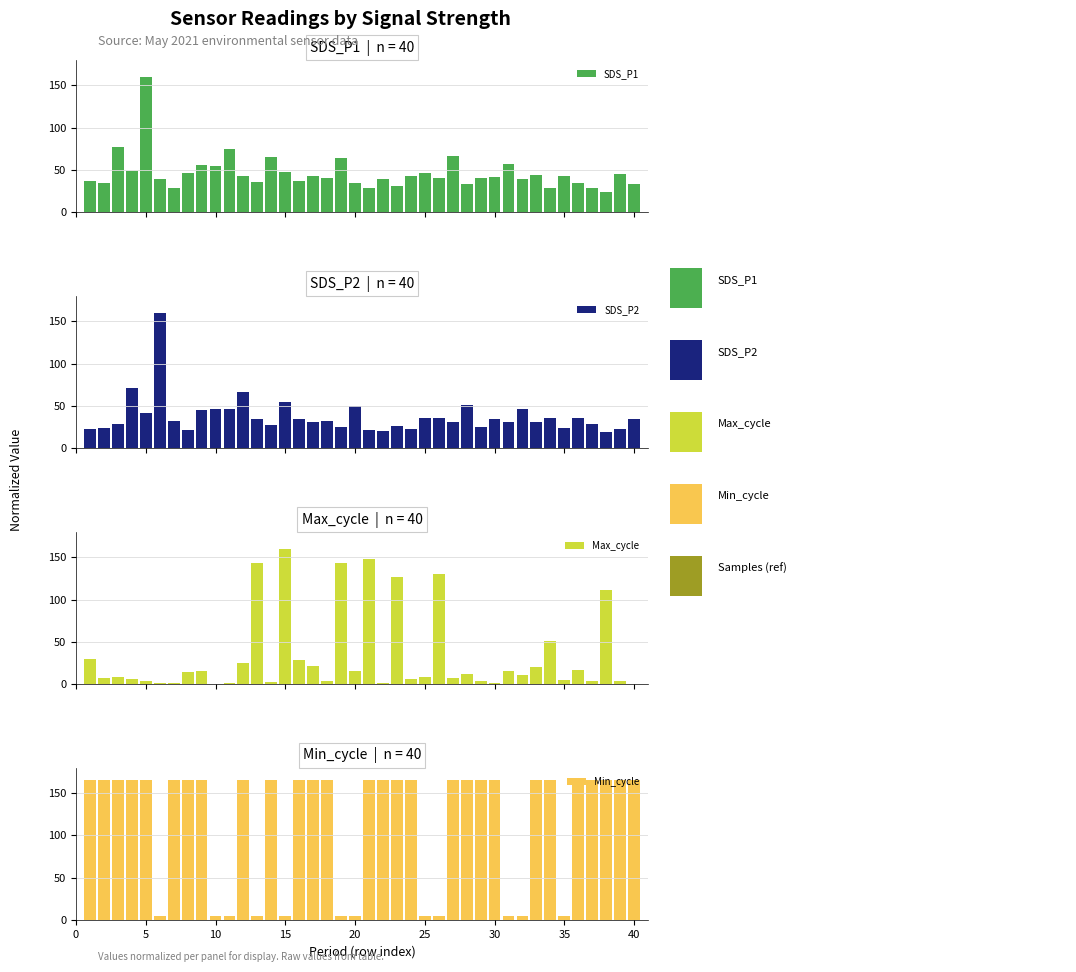

Count the number of categories in the chart.

40